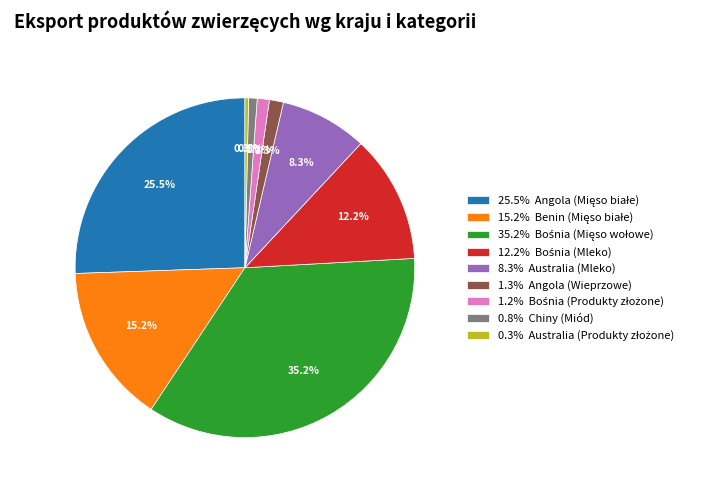

What portion of the pie excludes 0.8% Chiny (Miód)?

99.2%